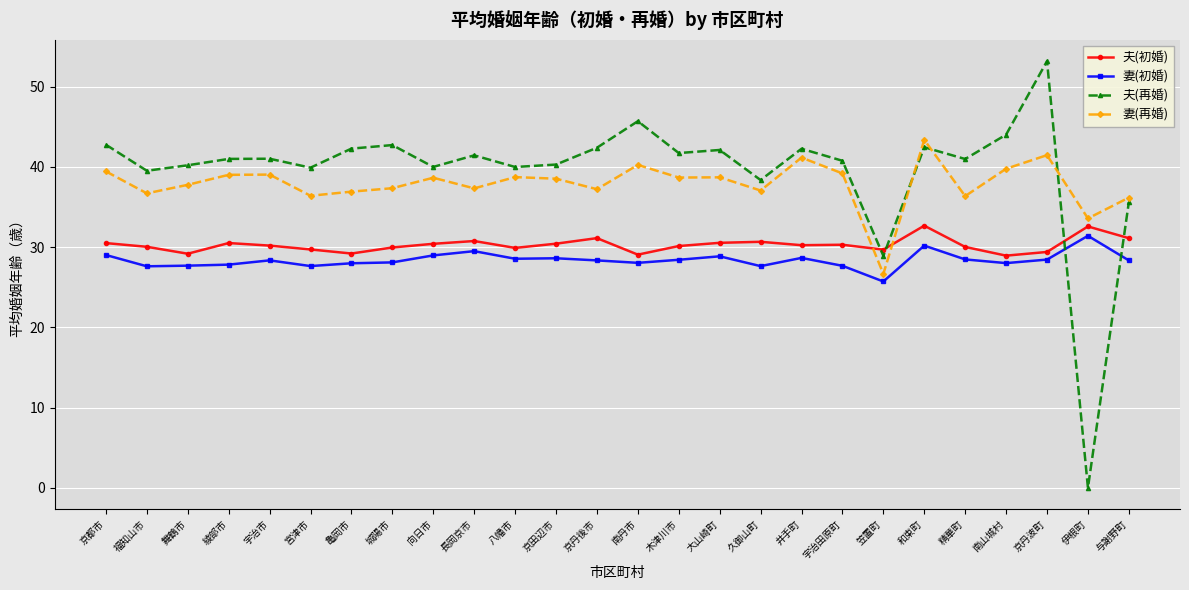

What is the minimum value for 妻(再婚)?

26.7